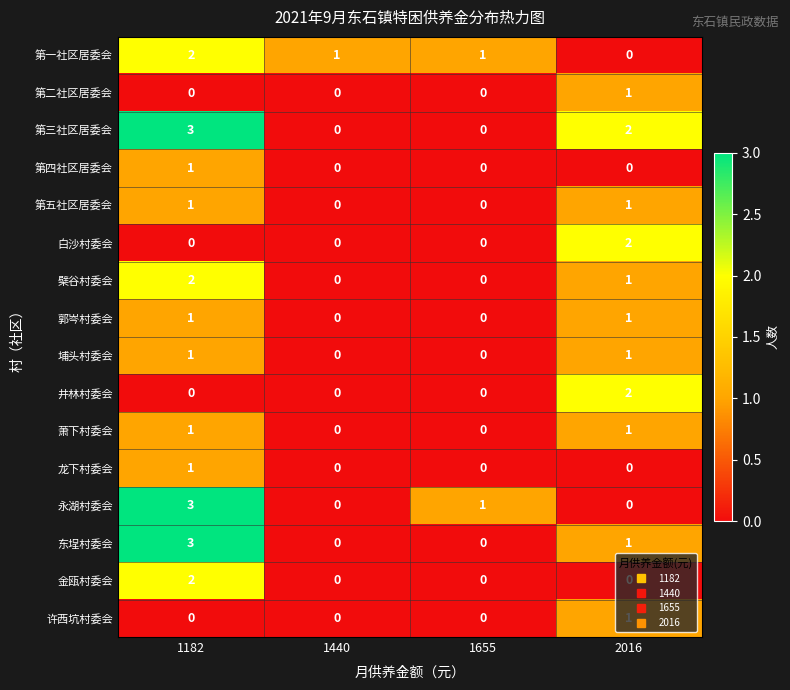

How many 第三社区居委会 values are between 0 and 3?

4